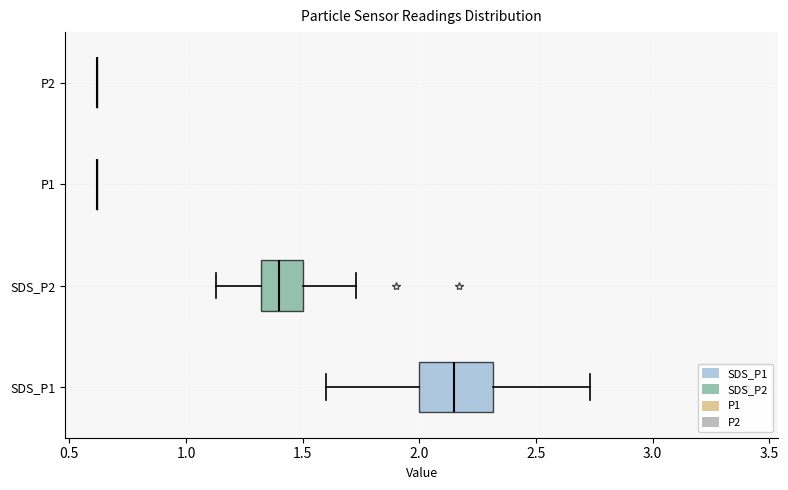

Which box is the widest, from its left edge to its right edge?

SDS_P1